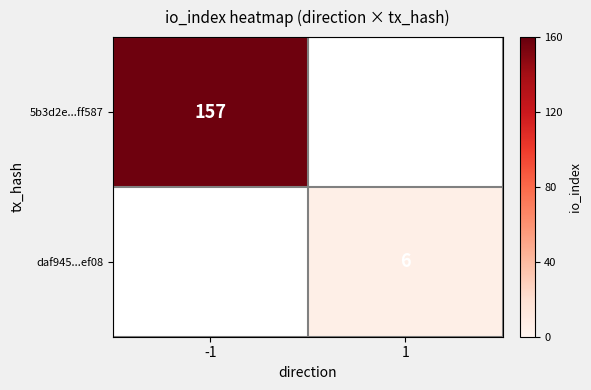

At how many categories does at least one series exceed 106?

1